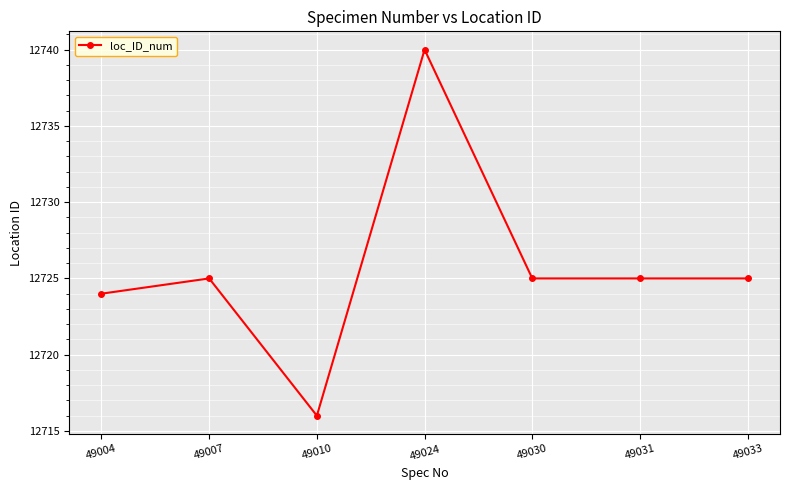

How many lines are shown in the chart?

1